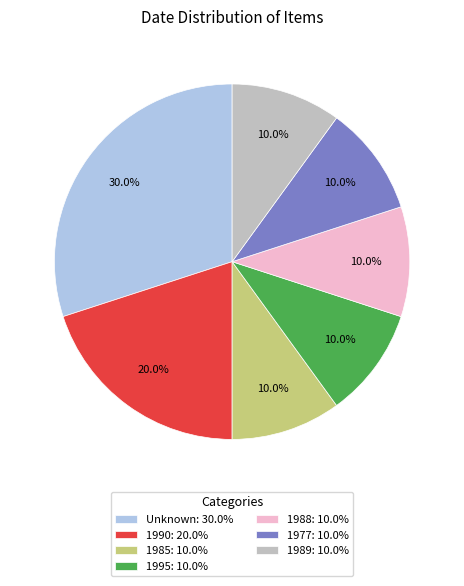

To the nearest percent, what is the average slice percentage?

14%